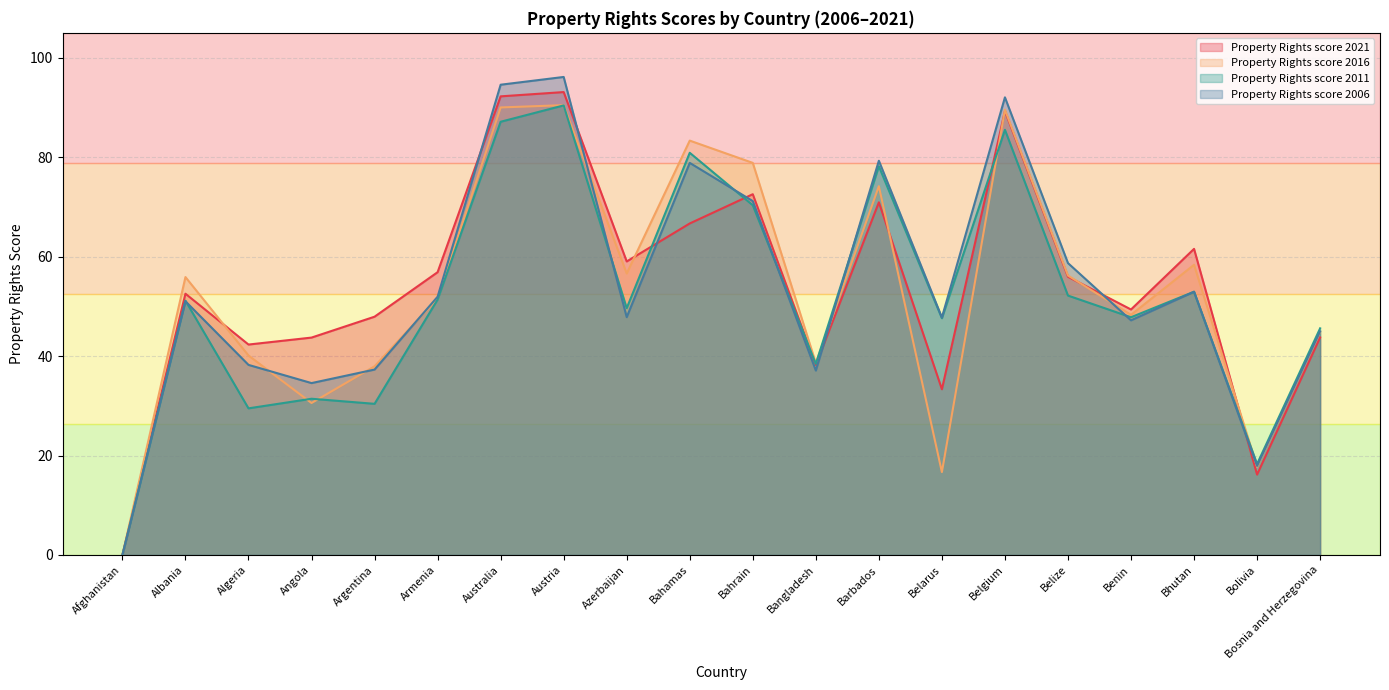

What is the difference between the second highest and minimum values in the Property Rights score 2006 series?

94.6